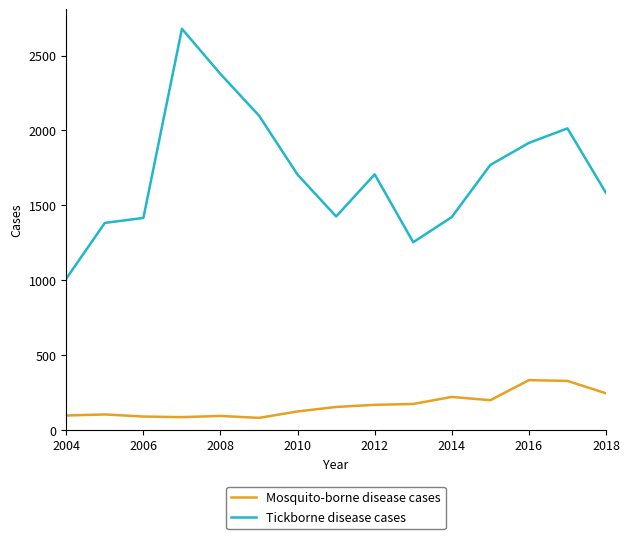

What is the difference between the maximum and minimum values in the Tickborne disease cases series?

1668